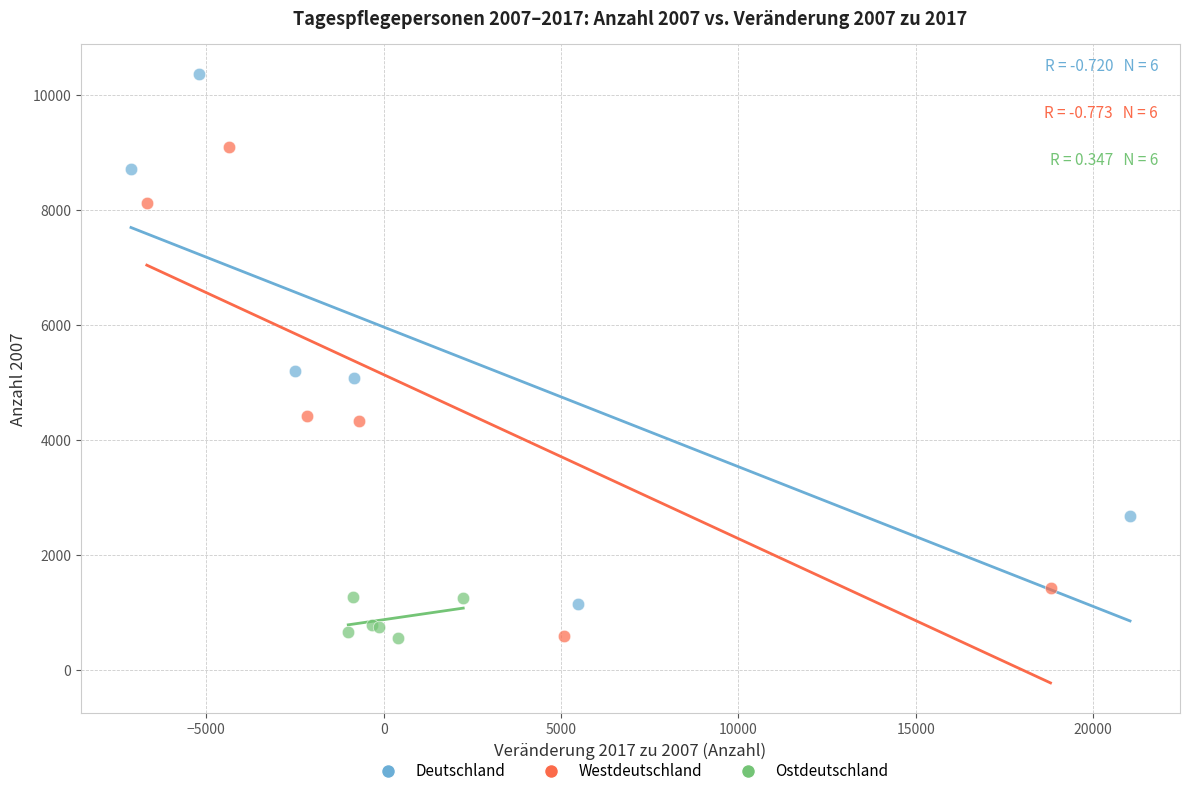

Which series reaches the maximum Y coordinate?

Deutschland